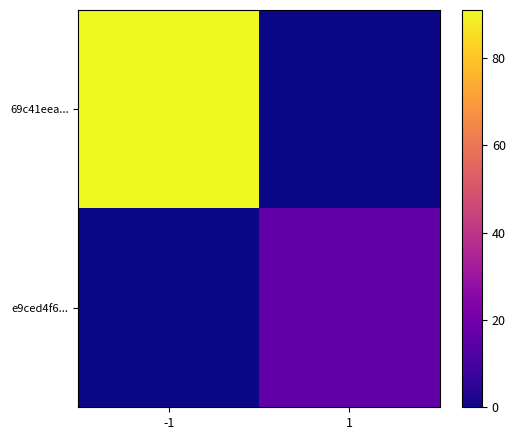

Reading left to right, transcribe all the data shown in this chart.

69c41eea...: -1=91	1=0
e9ced4f6...: -1=0	1=16